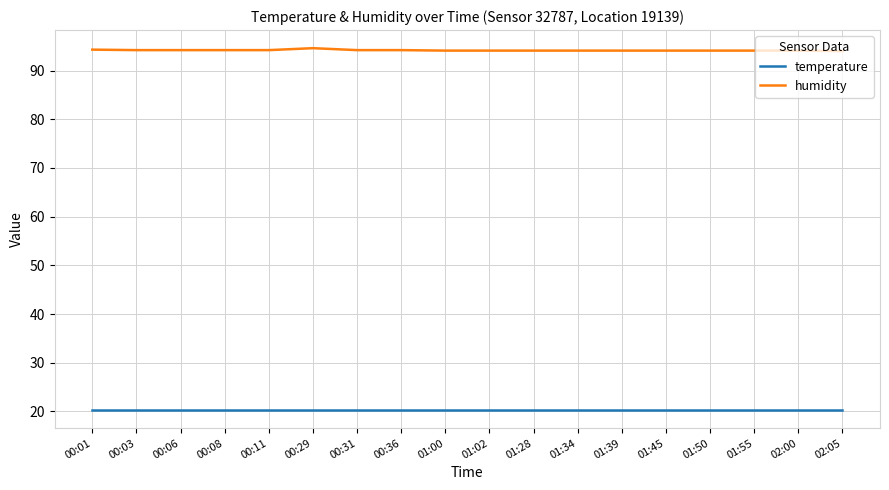

What is the smallest value displayed?

20.3